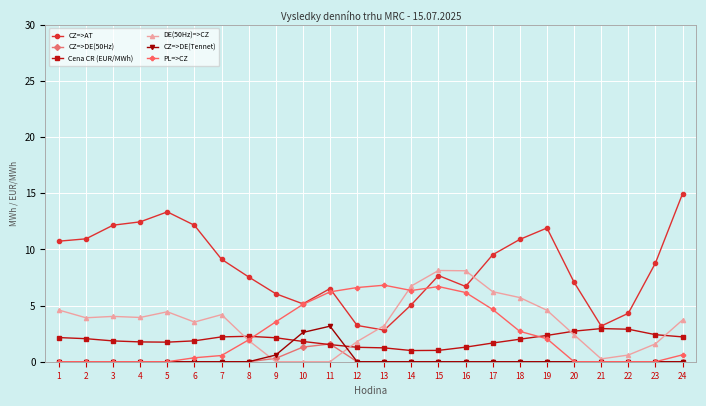

How many data points in CZ=>AT are above 8?

12